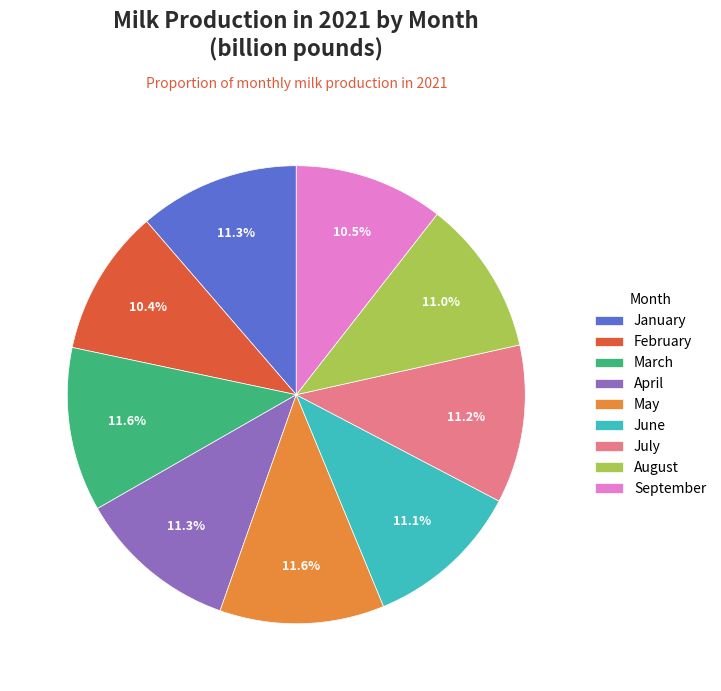

Count the number of slices in the pie.

9